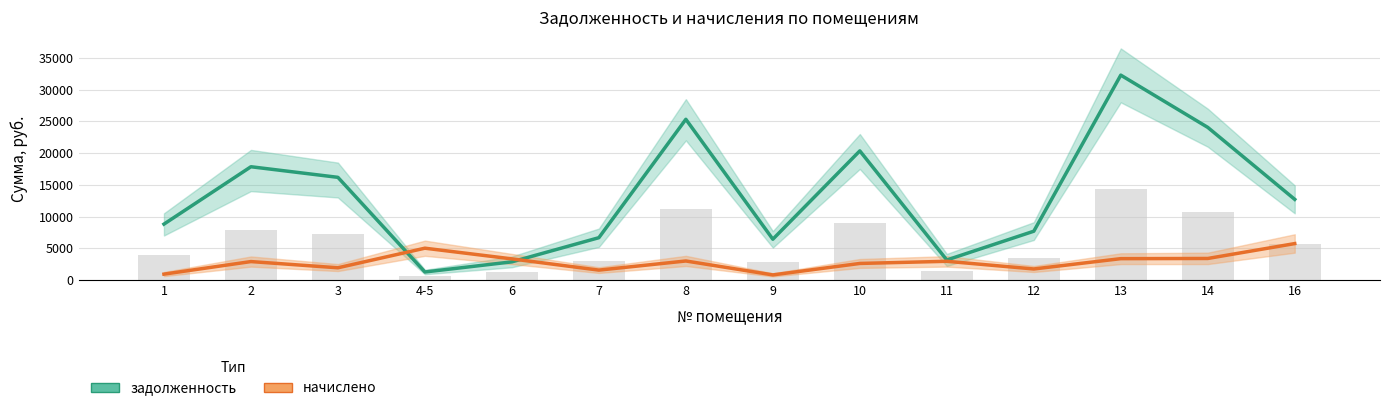

What is the value of the задолженность bar at the 3rd from the left?

16175.0